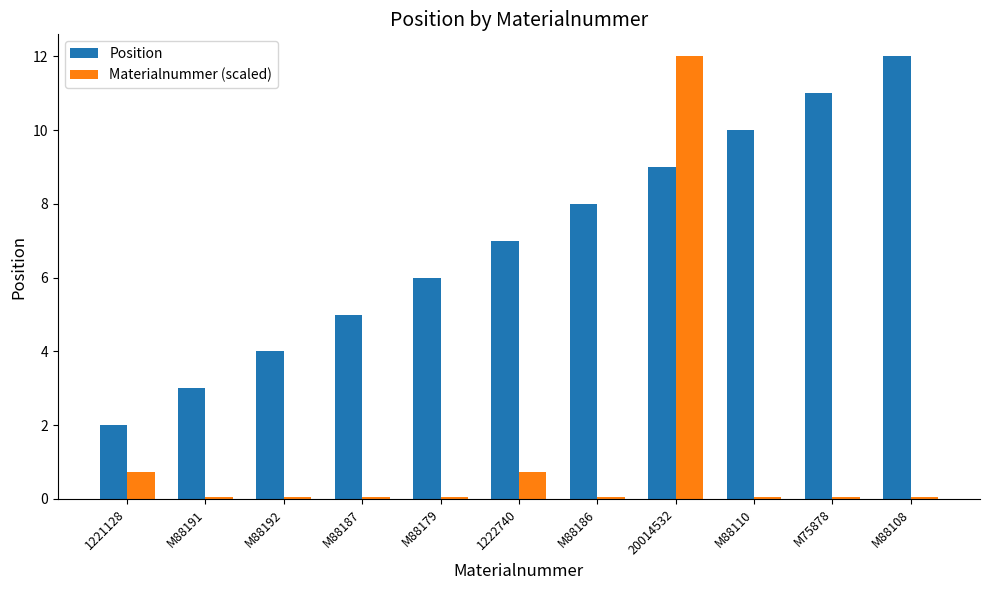

What position from the left is 20014532?

8